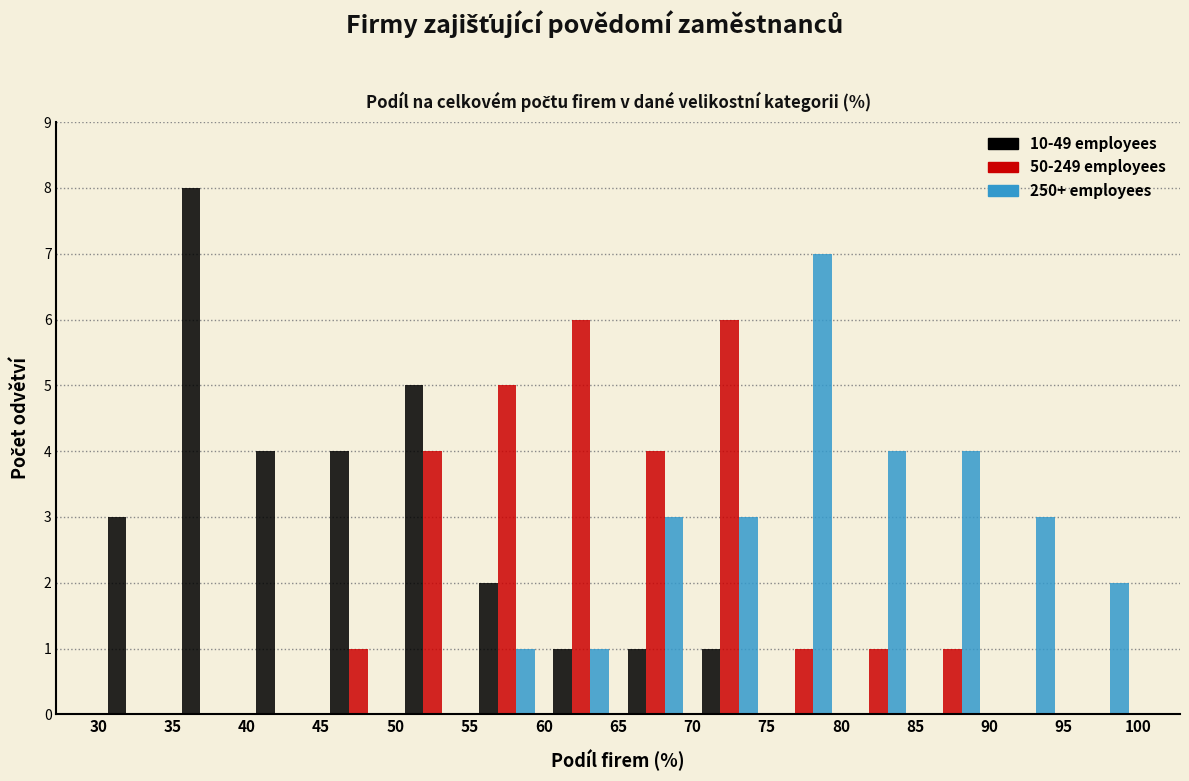

What is the height of the 50-249 employees bar covering 60 to 65 on the x-axis? The values are not printed on the chart, so give them approximately, as read against the axis.

6